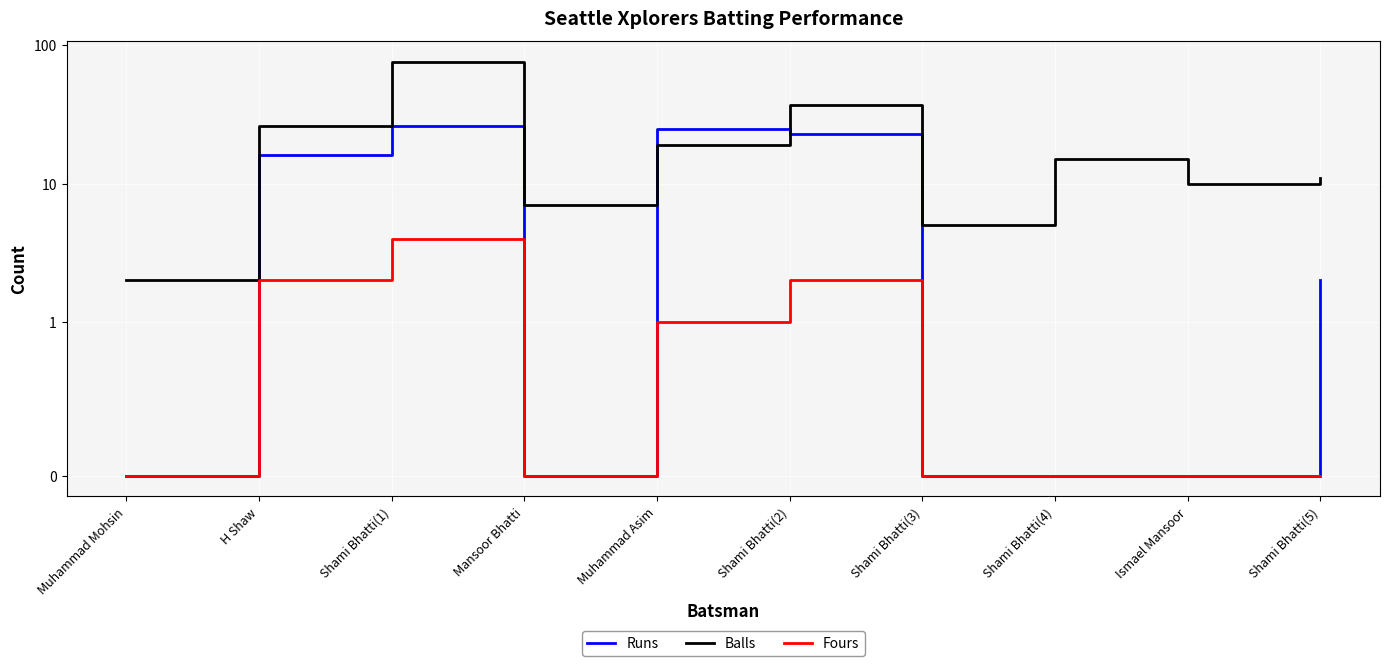

Where is the first local maximum for Balls?

Shami Bhatti(1)